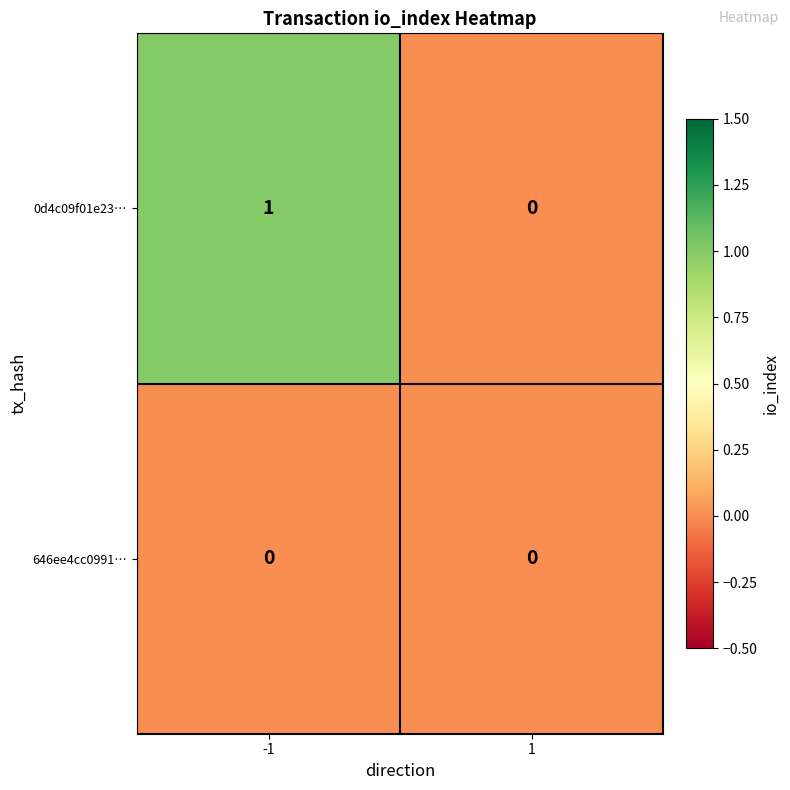

Between -1 and 1, which series saw the biggest shift?

0d4c09f01e23…